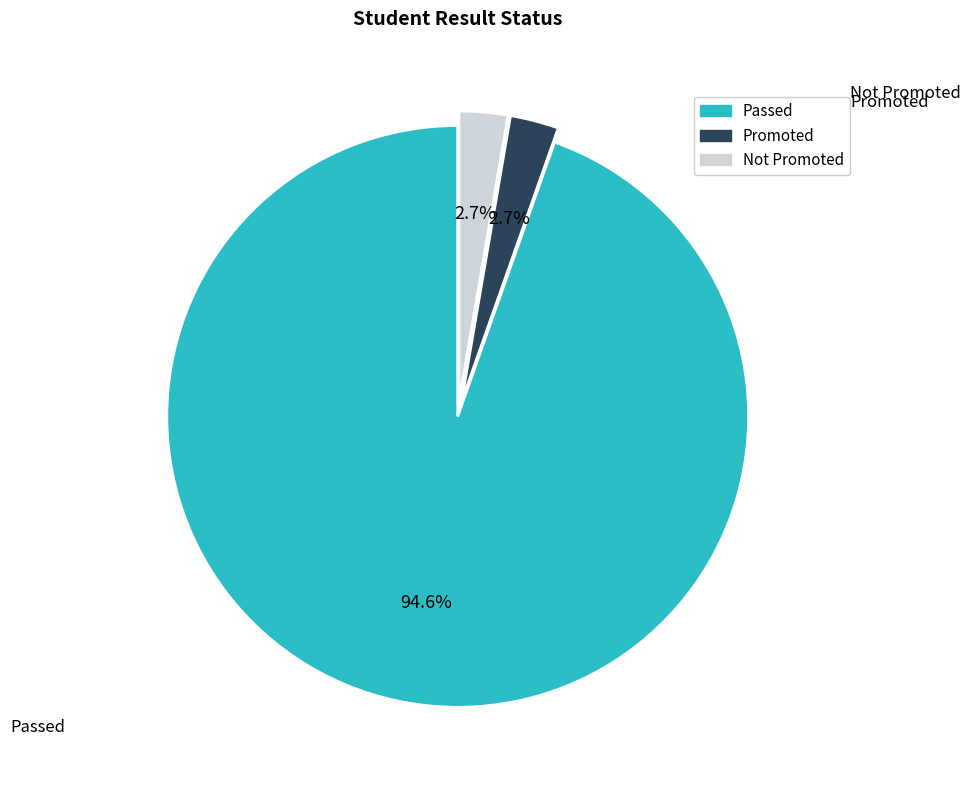

To the nearest percent, what percentage of the pie is Not Promoted?

3%